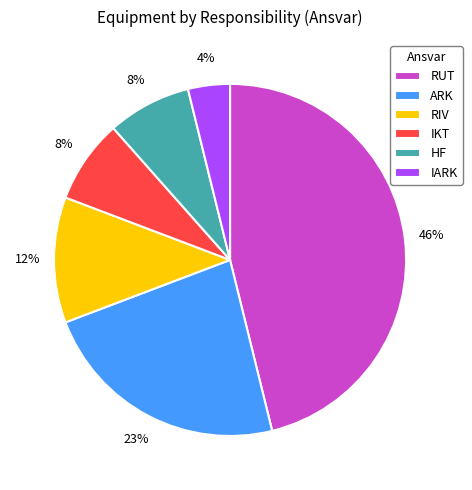

Combined, do HF and IKT account for over 50%?

No